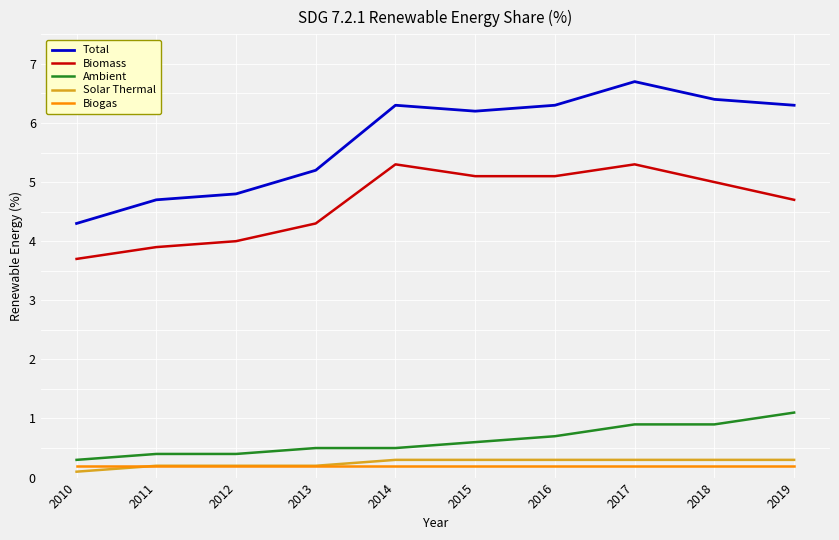

Which label corresponds to the smallest value in the chart?

2010